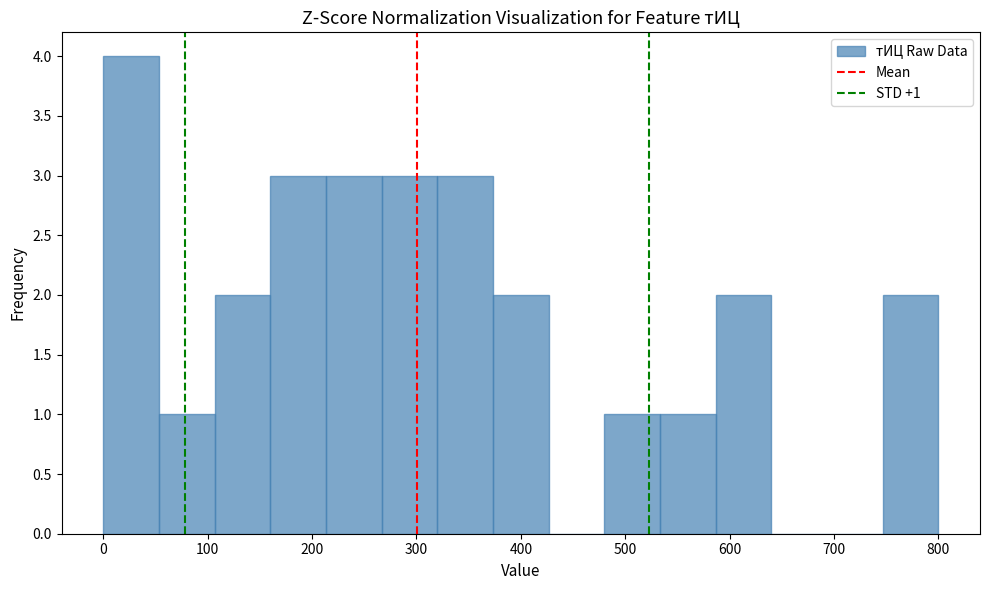

Which range on the x-axis has the tallest bar?

0 to 50